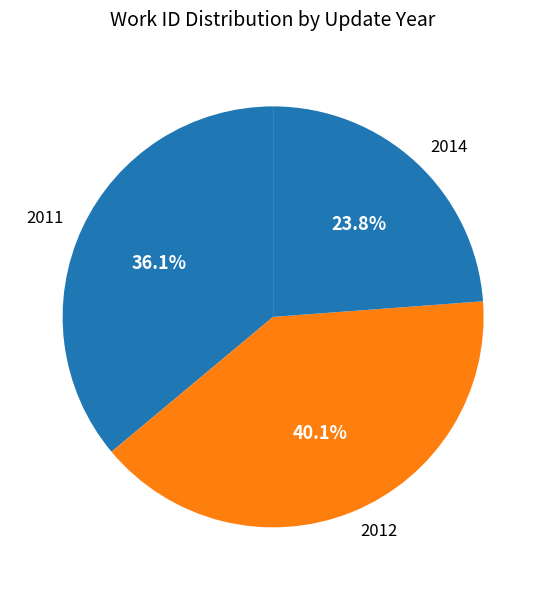

What is the largest slice in the pie chart?

2012